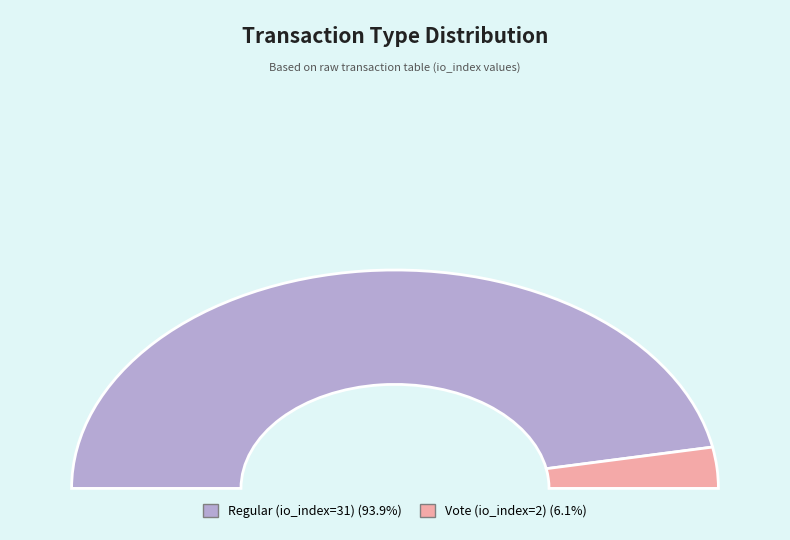

What is the change in value from Regular (io_index=31) to Vote (io_index=2)?

-29